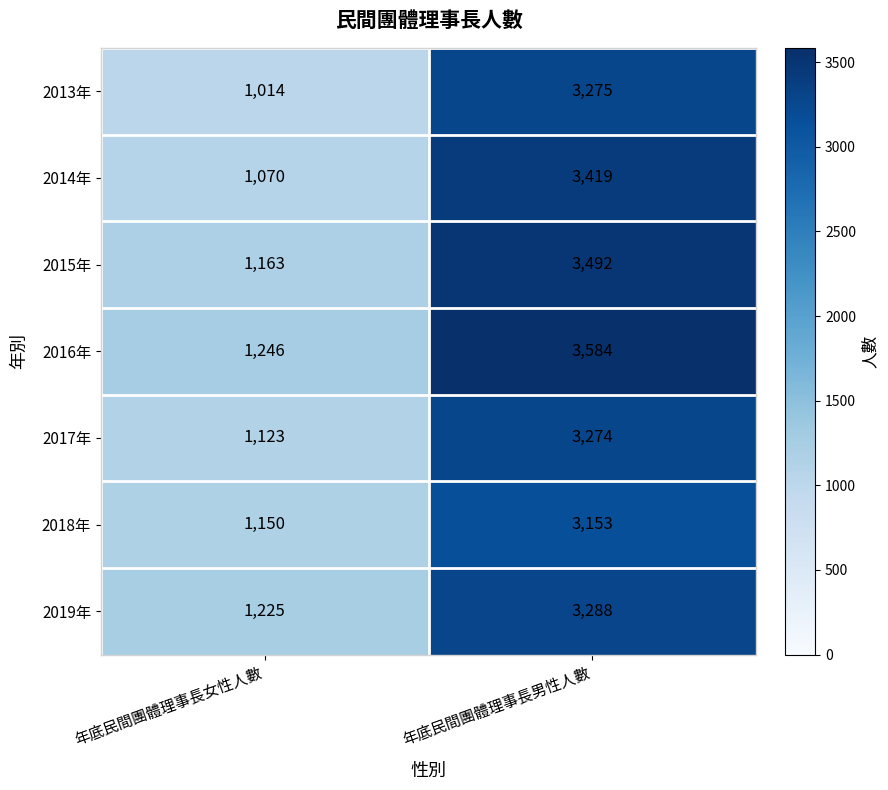

Reading left to right, list all the values displayed in this chart.

2013年: 1014	3275
2014年: 1070	3419
2015年: 1163	3492
2016年: 1246	3584
2017年: 1123	3274
2018年: 1150	3153
2019年: 1225	3288